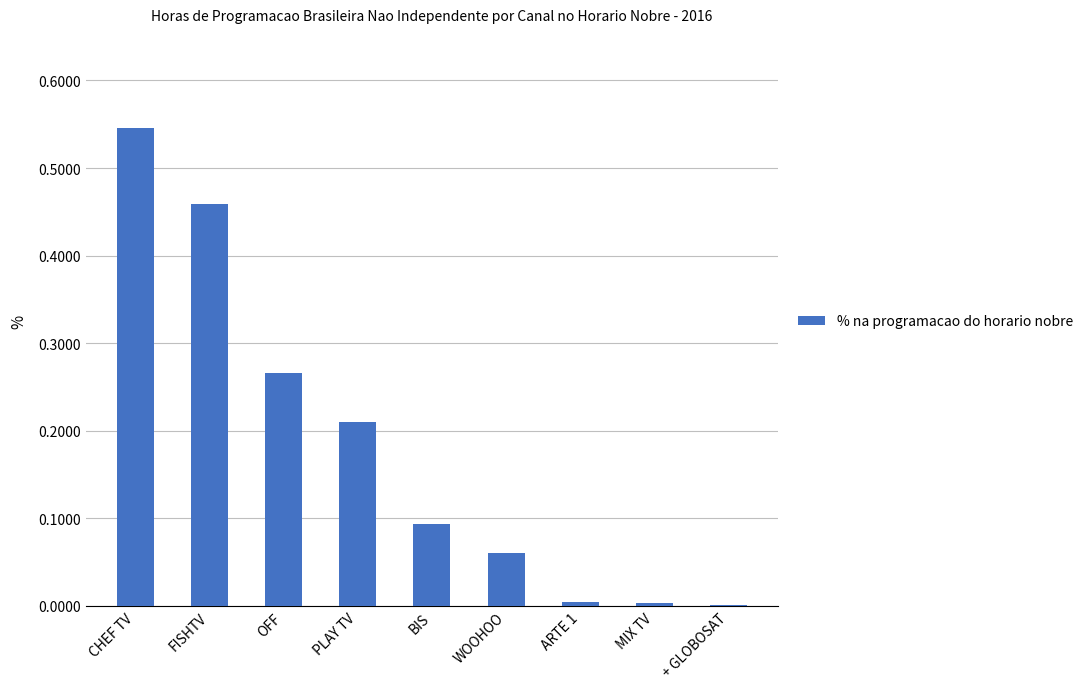

What is the change in value from CHEF TV to PLAY TV?

-0.3